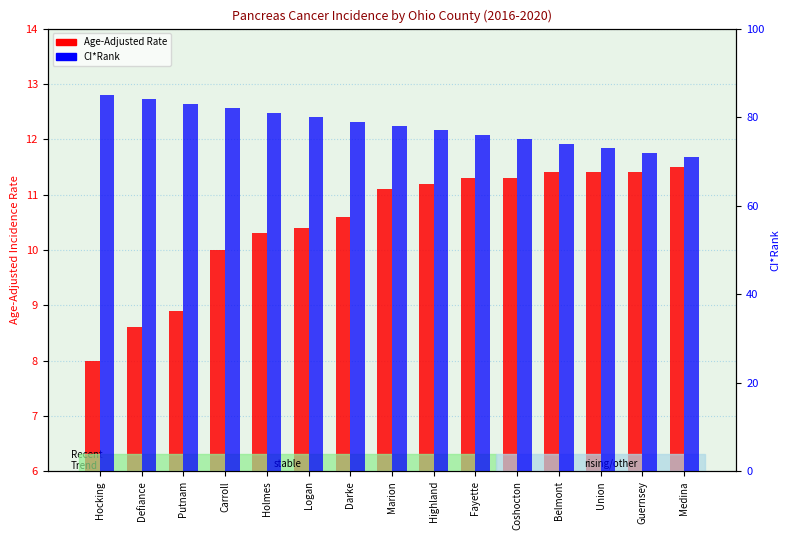

List the labels in order of value, smallest first.

Medina, Guernsey, Union, Belmont, Coshocton, Fayette, Highland, Marion, Darke, Logan, Holmes, Carroll, Putnam, Defiance, Hocking